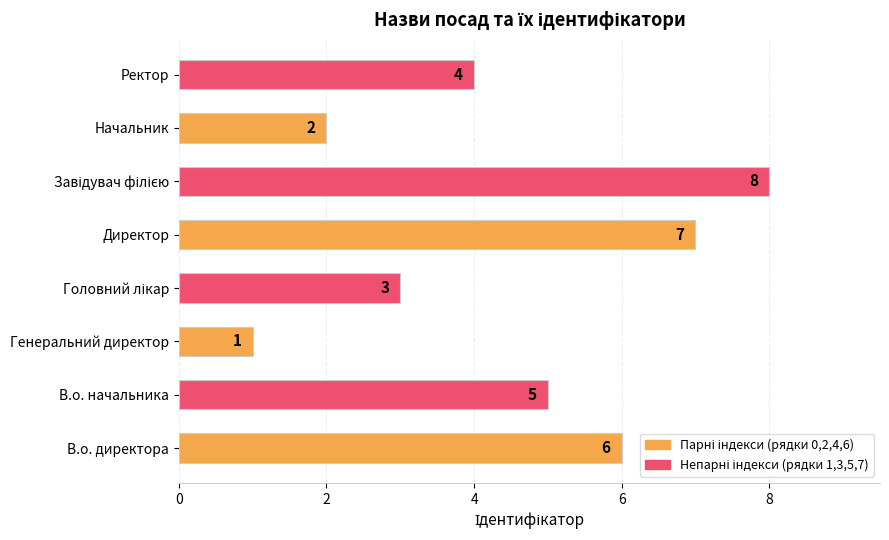

What is the difference between the maximum and minimum values?

7